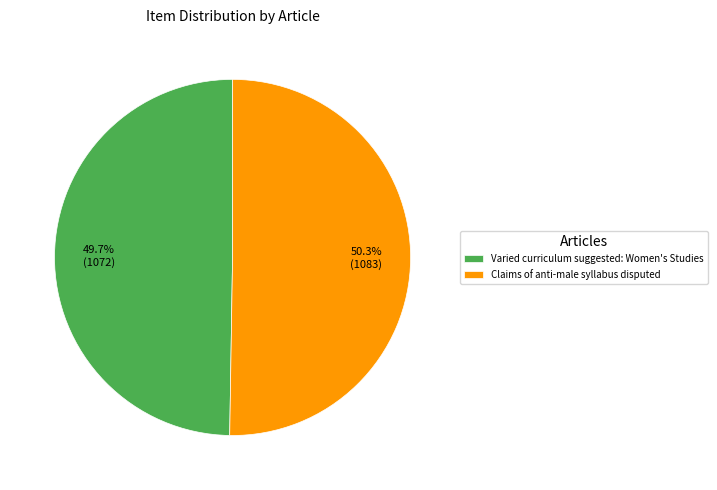

Is it true that Varied curriculum suggested: Women's Studies is 57% of the pie?

False